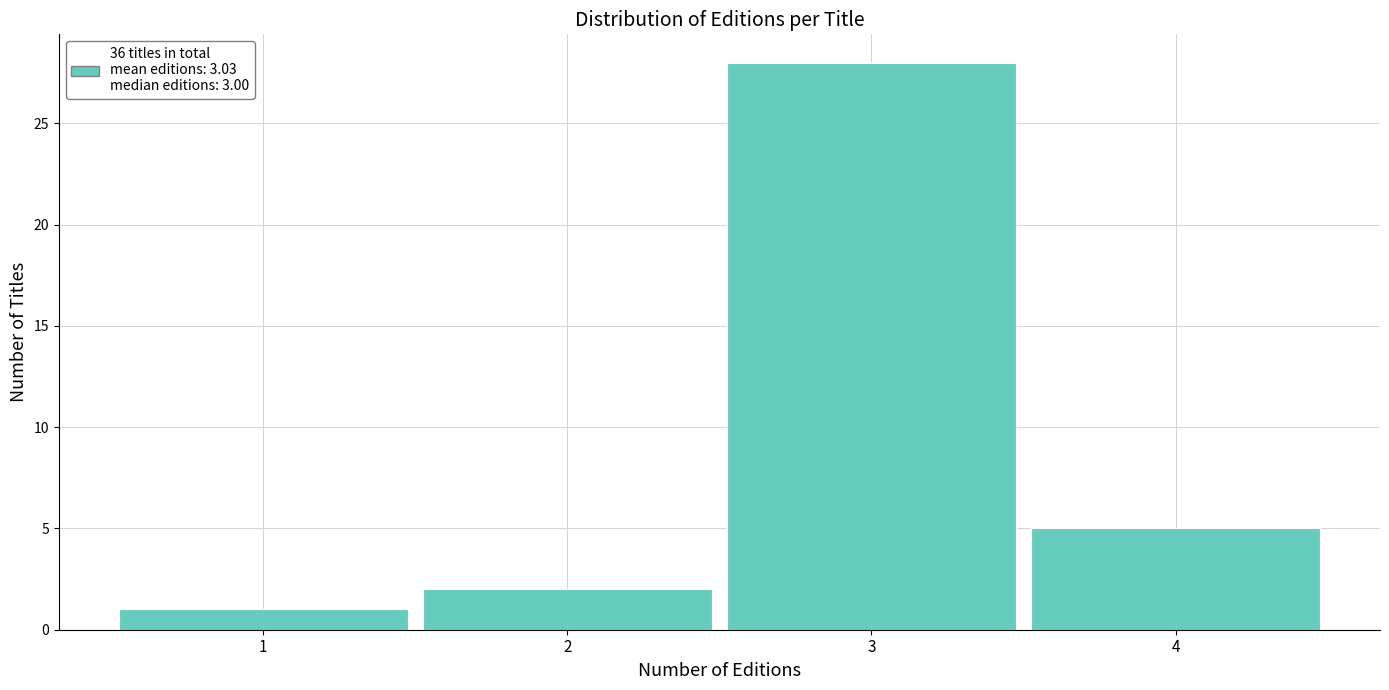

Reading left to right, extract all data points from this chart.

1=1	2=2	3=28	4=5